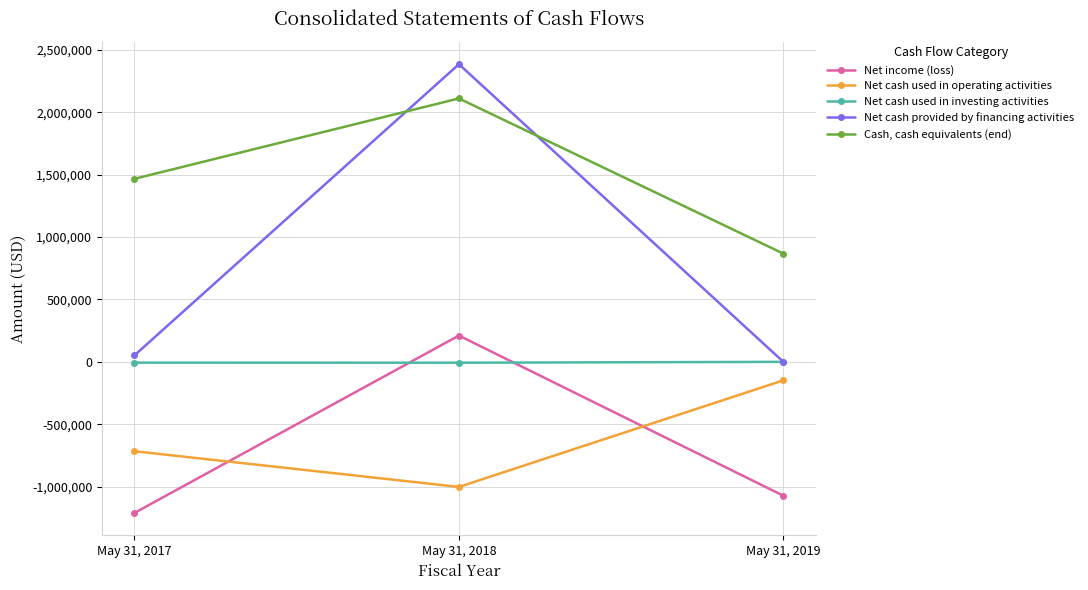

What is the difference between the highest and lowest values at May 31, 2017?

2678425